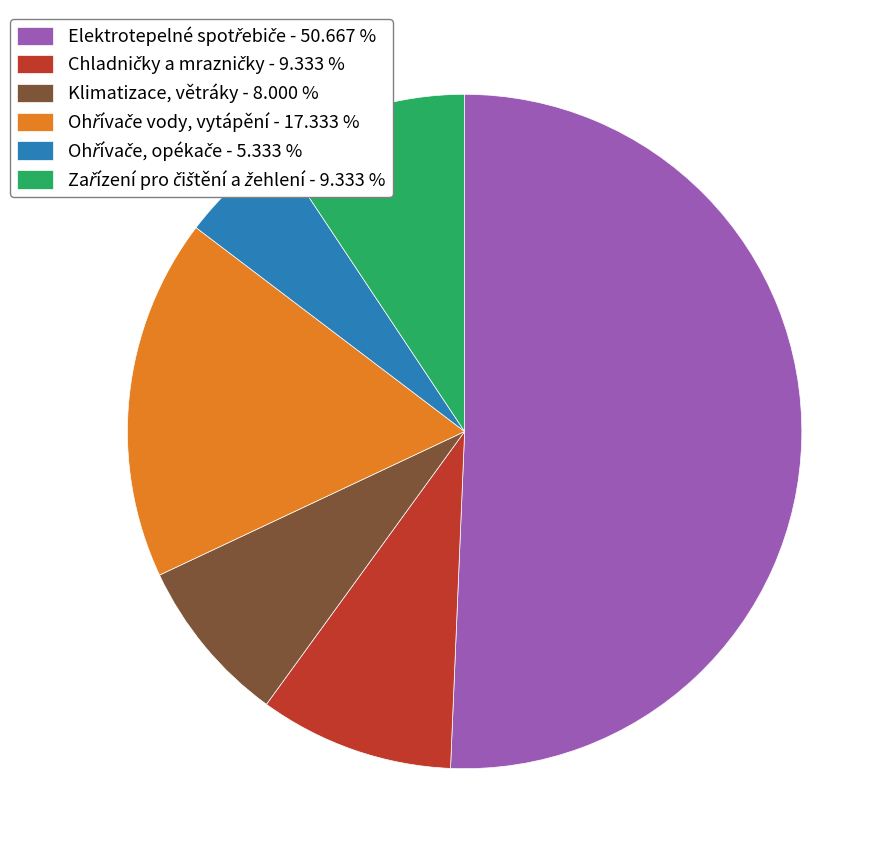

Does any single category account for the majority?

Yes